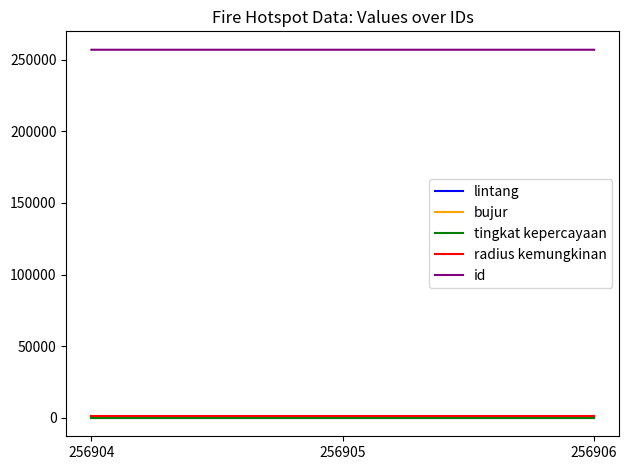

What is the maximum value shown in the chart?

256906.0